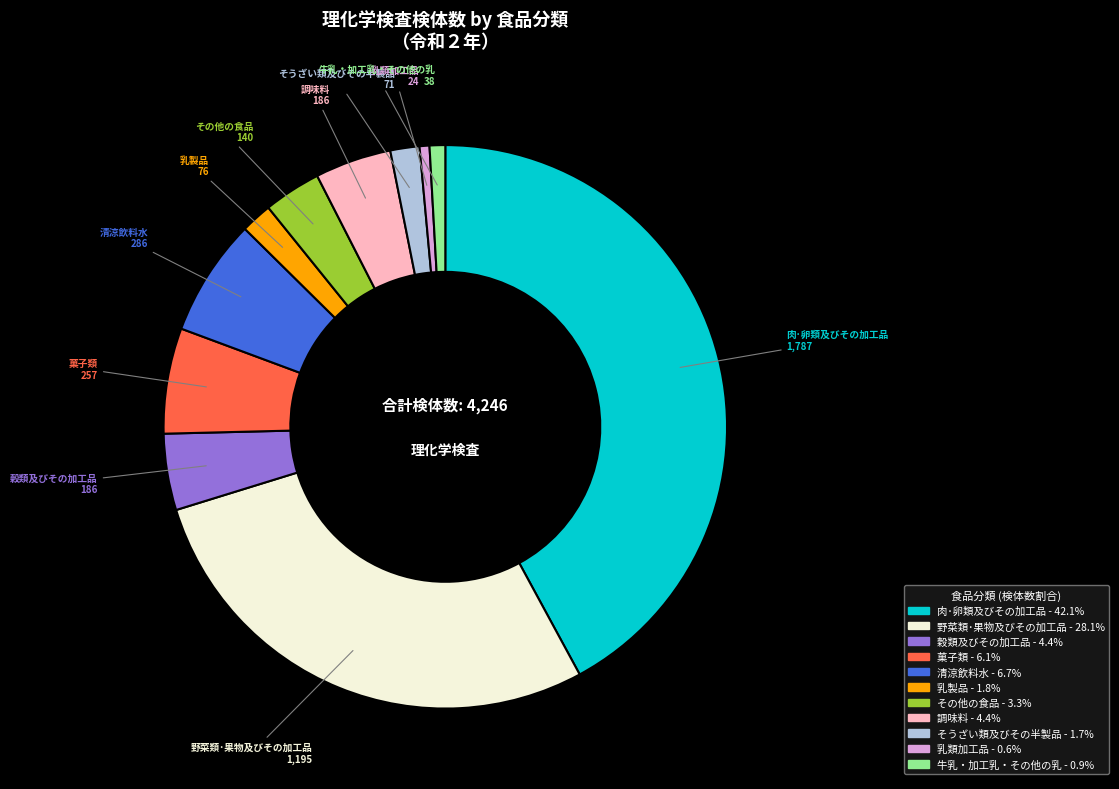

What is the ratio of the value at その他の食品 to the value at 牛乳・加工乳・その他の乳?

3.7